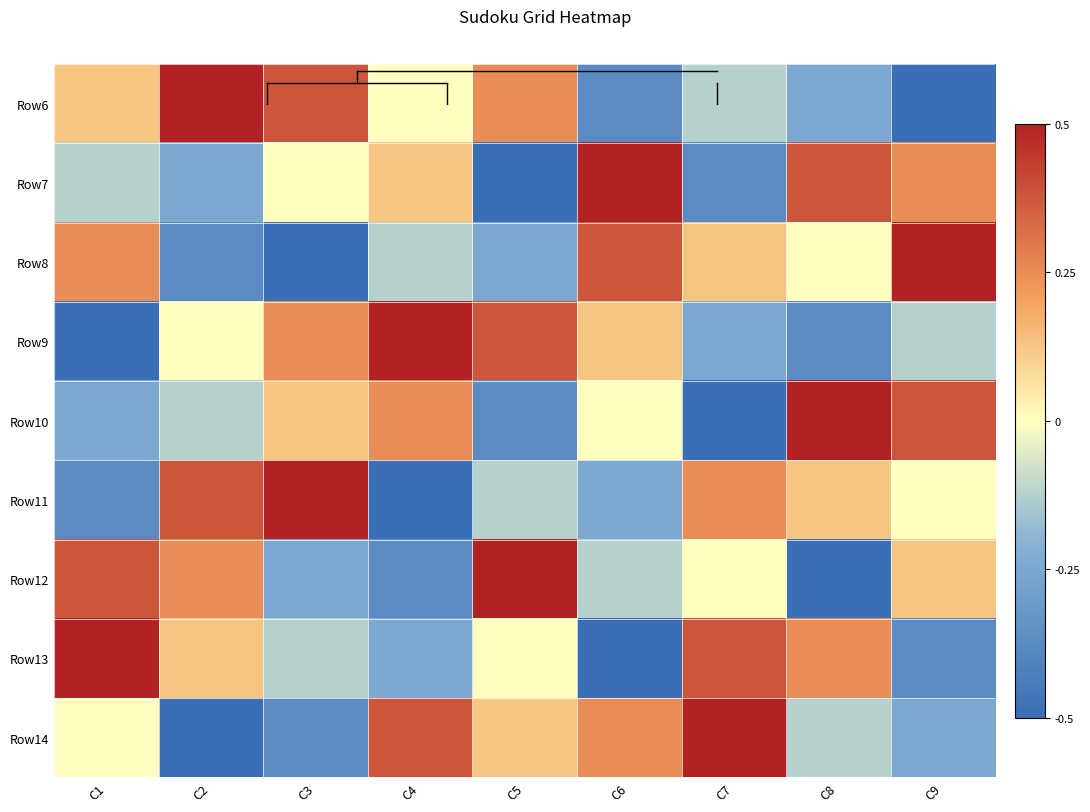

What is the maximum value shown in the chart?

0.5